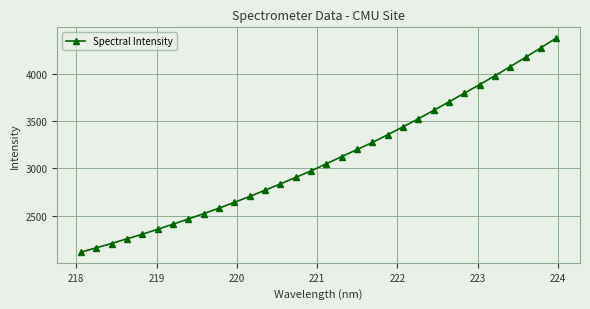

Count the number of categories in the chart.

32